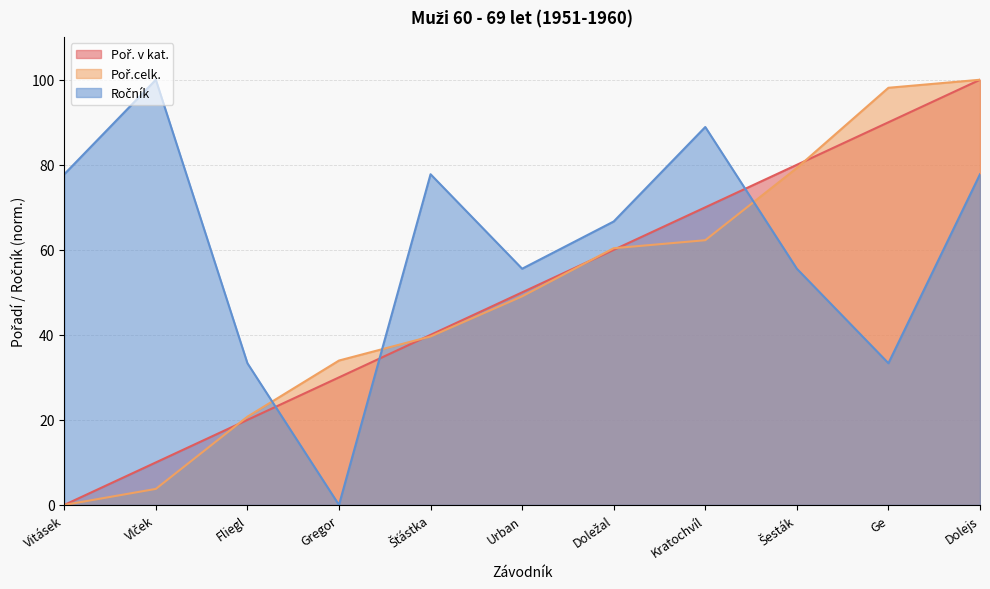

At which category is the sum across all series the highest?

Dolejs